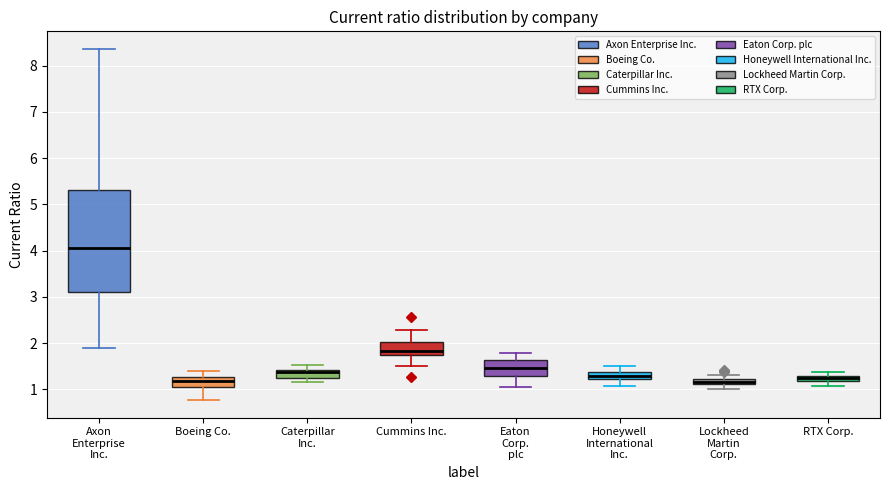

Which box is the tallest, from its lower edge to its upper edge?

Axon Enterprise Inc.